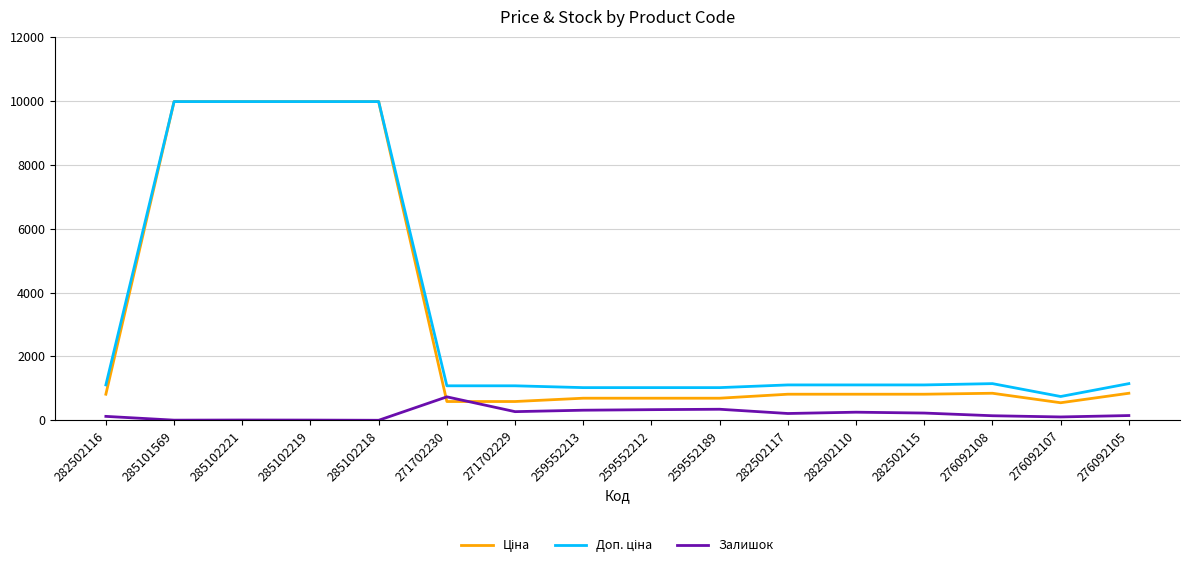

What is the total value across all series at 259552213?

2036.3